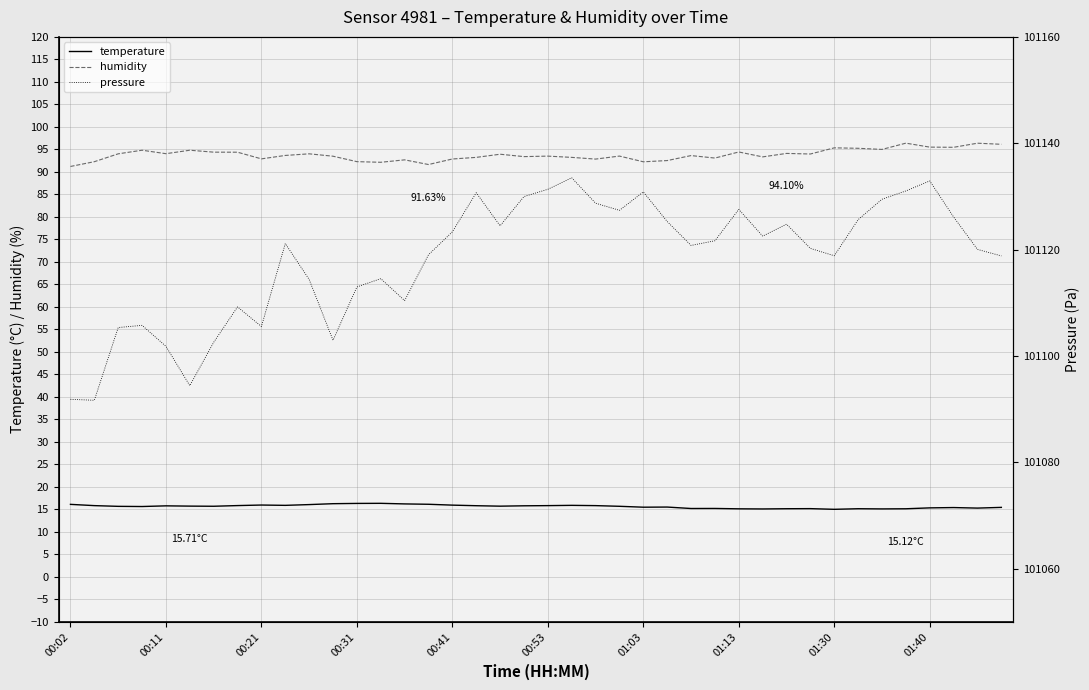

True or false: temperature and humidity intersect in this chart.

False